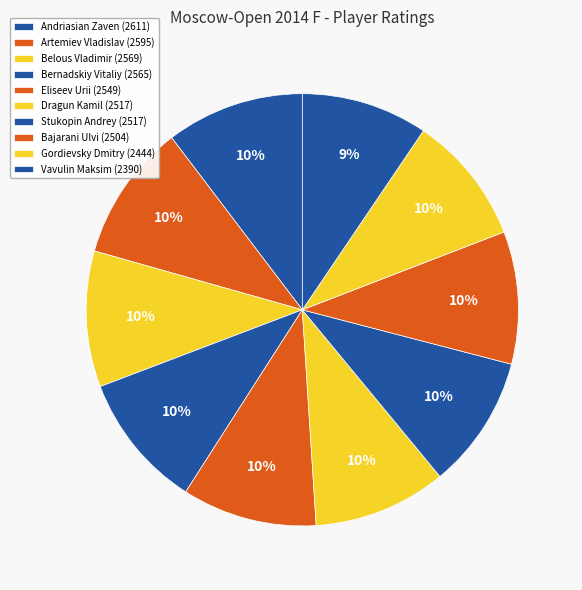

Count the number of slices in the pie.

10